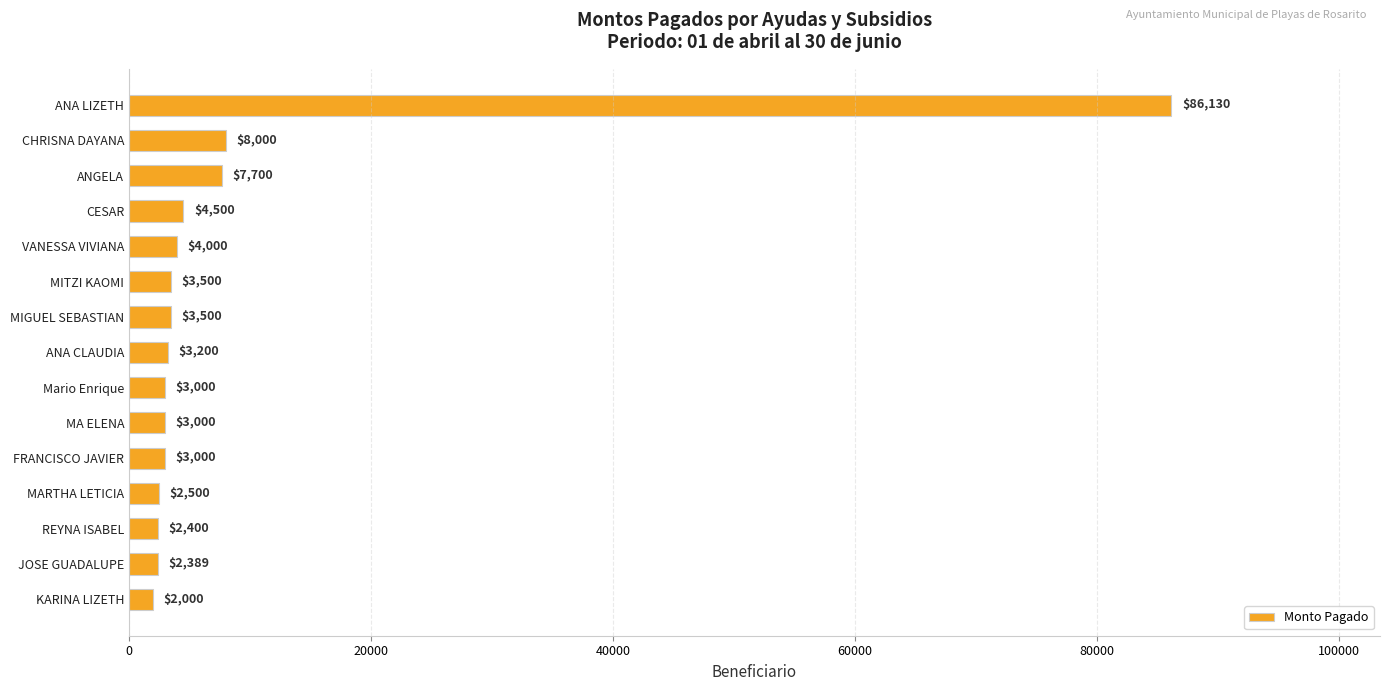

What is the label of the 3rd bar from the bottom?

REYNA ISABEL